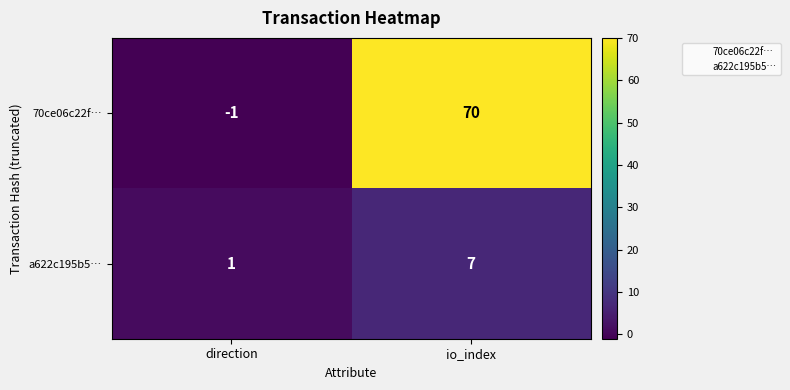

How many series are shown in this chart?

2